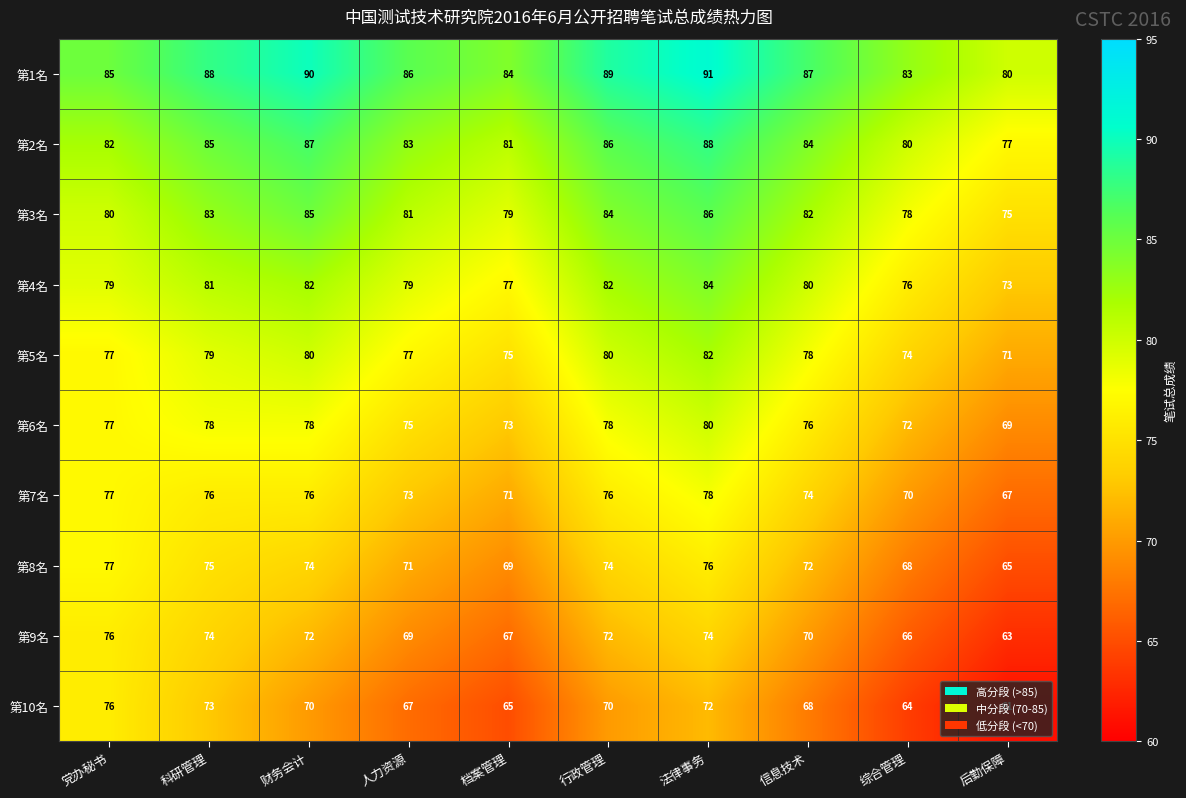

What is the approximate value of 第3名 at 行政管理?

84